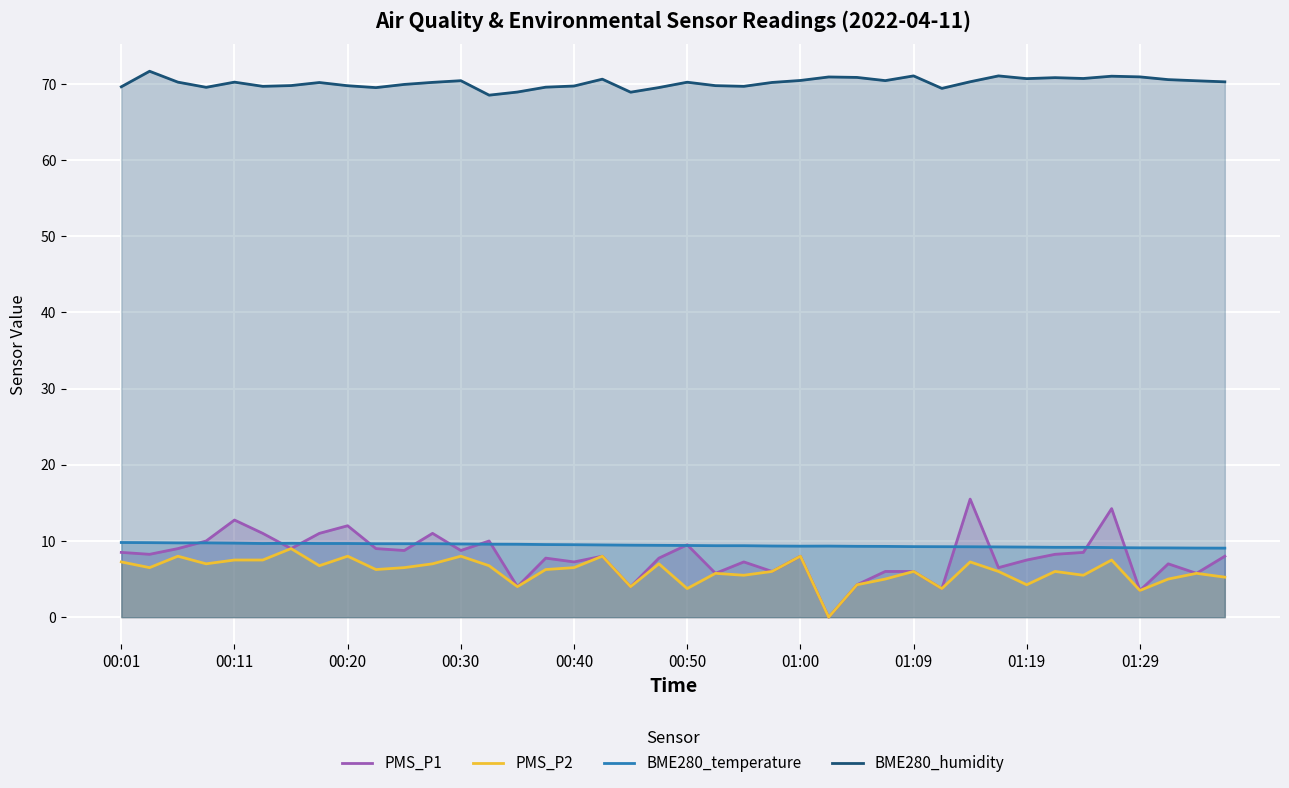

What is the average value of the PMS_P2 series?

6.0